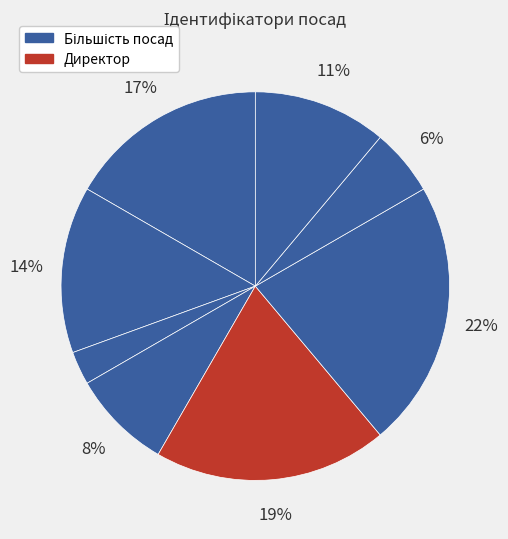

Count the number of slices in the pie.

8